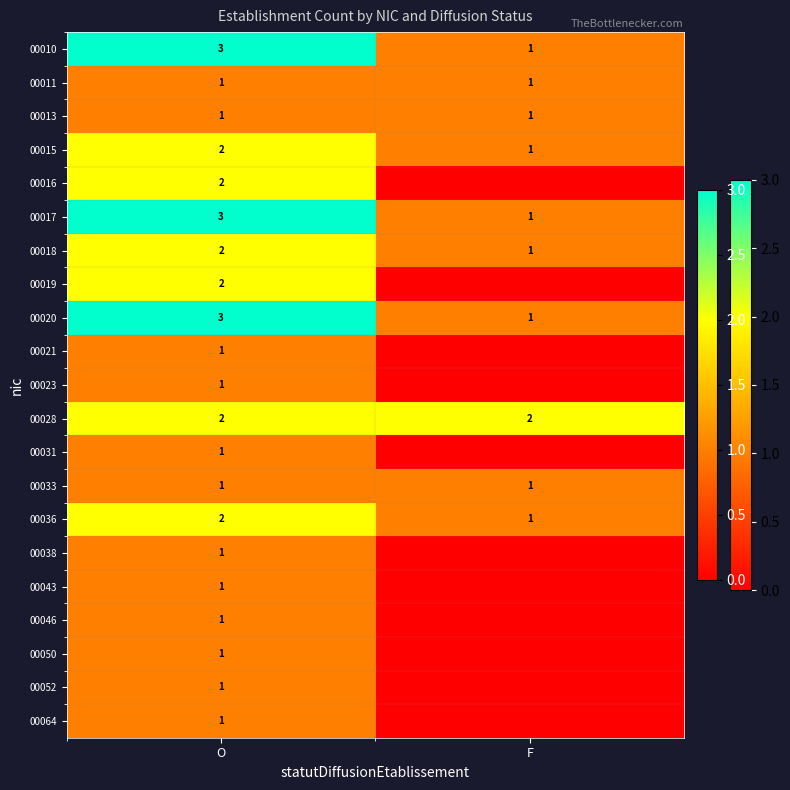

At how many categories does at least one series exceed 2?

1